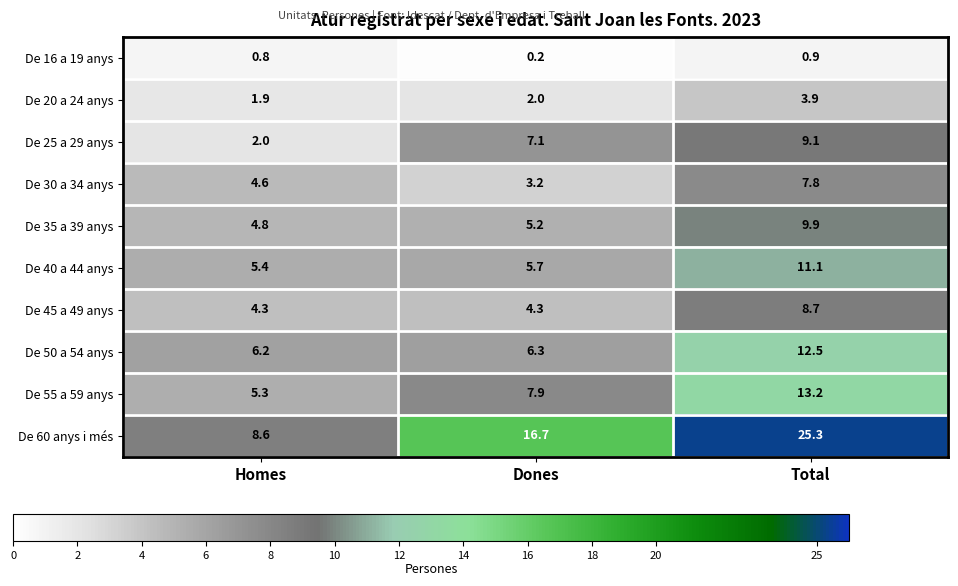

At which label does De 25 a 29 anys first exceed 7?

Dones